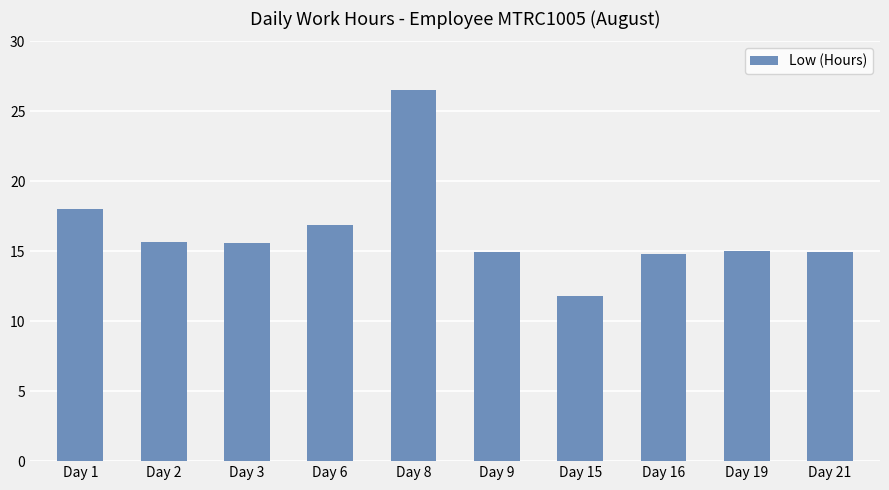

Which category has the highest value across all series?

Day 8